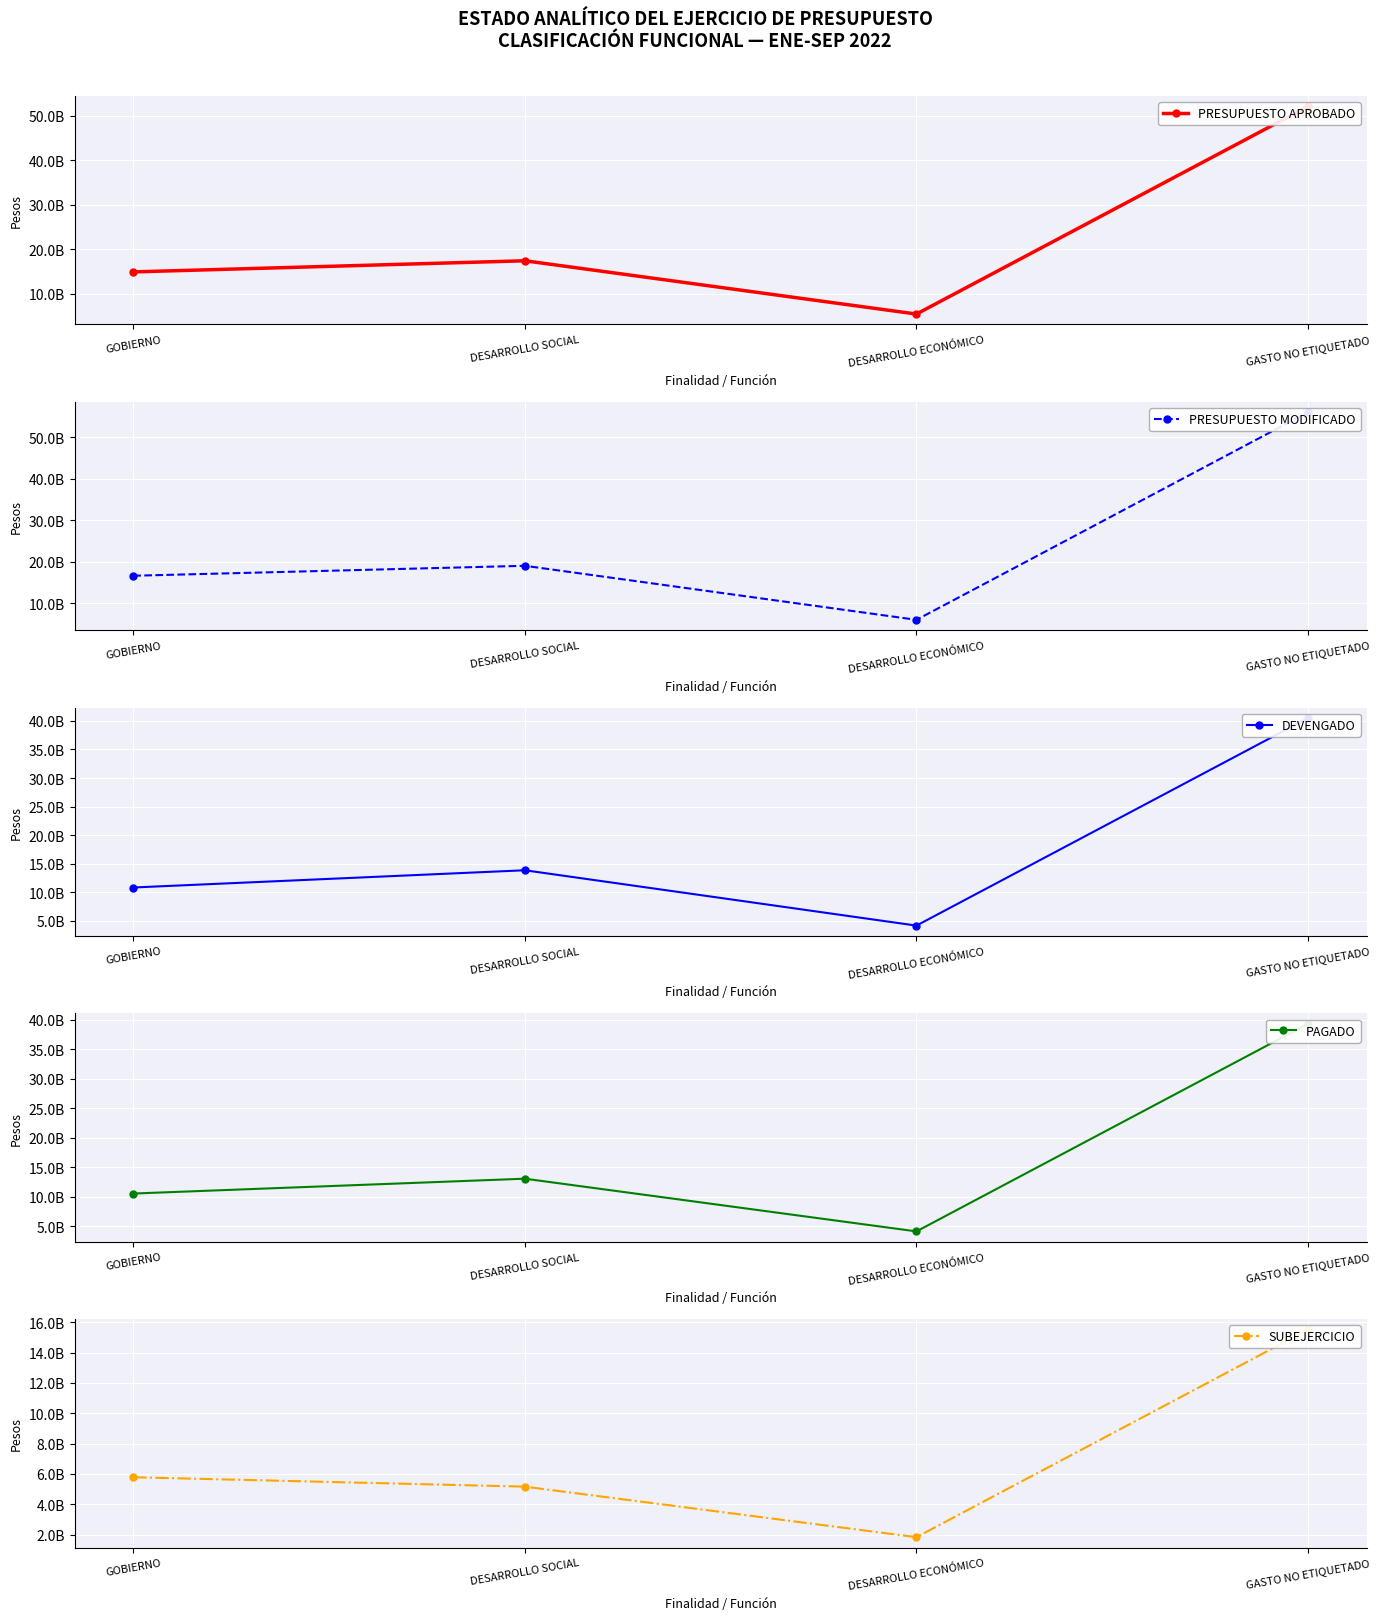

Count the number of data series in this chart.

5